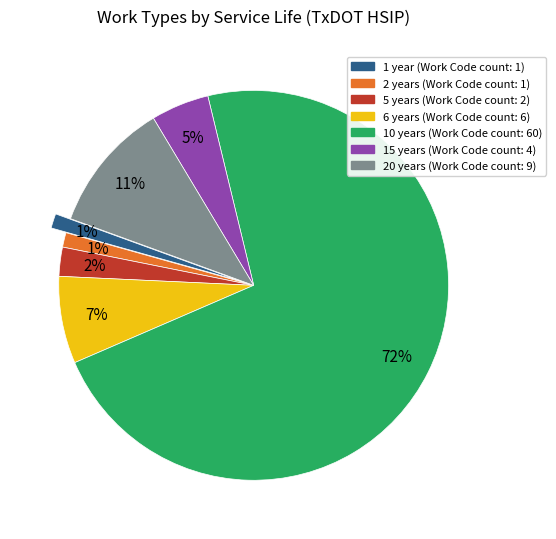

To the nearest percent, what portion does 20 years (Work Code count: 9) represent?

11%